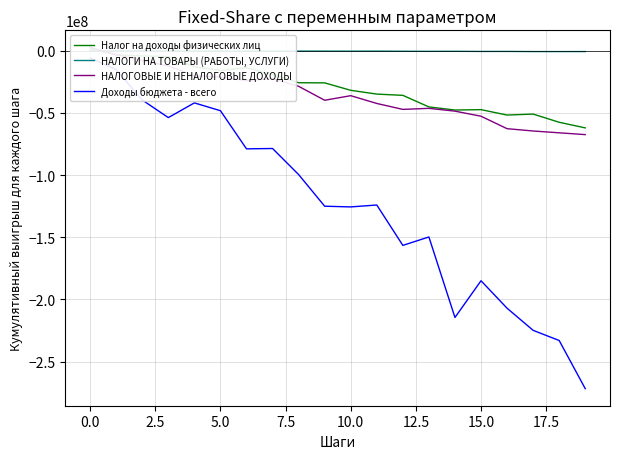

At 12.5, list the series in order from smallest to largest.

Доходы бюджета - всего, НАЛОГОВЫЕ И НЕНАЛОГОВЫЕ ДОХОДЫ, Налог на доходы физических лиц, НАЛОГИ НА ТОВАРЫ (РАБОТЫ, УСЛУГИ)